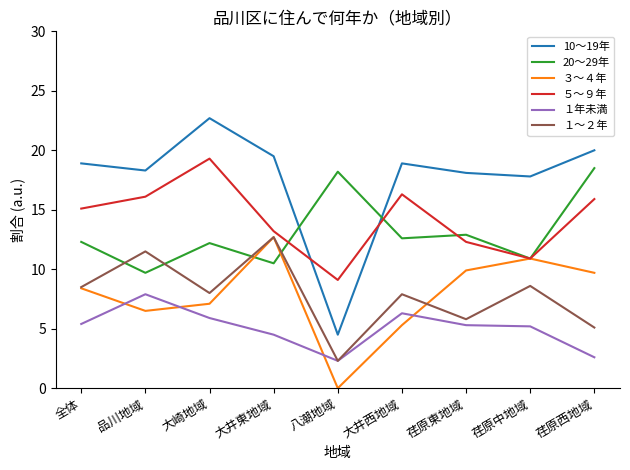

Which series has the largest total across all categories?

10～19年